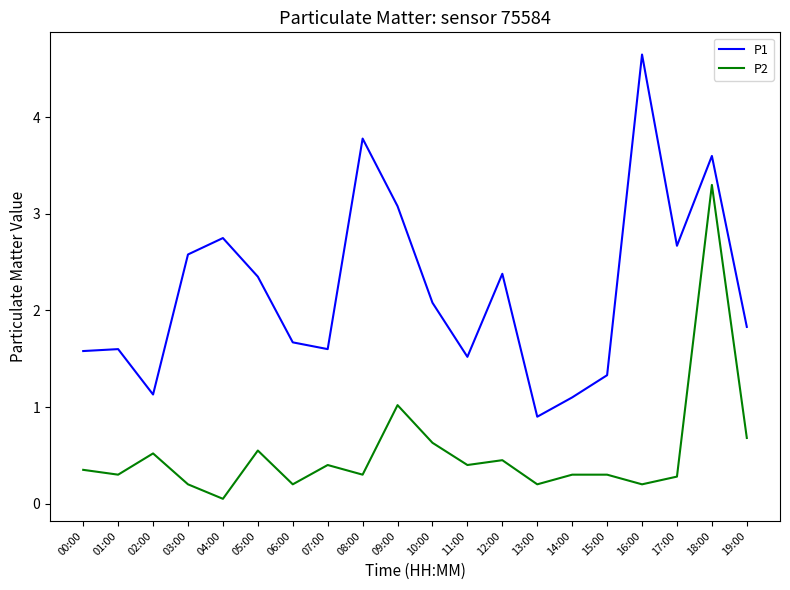

Rank the series by their average value, from lowest to highest.

P2, P1